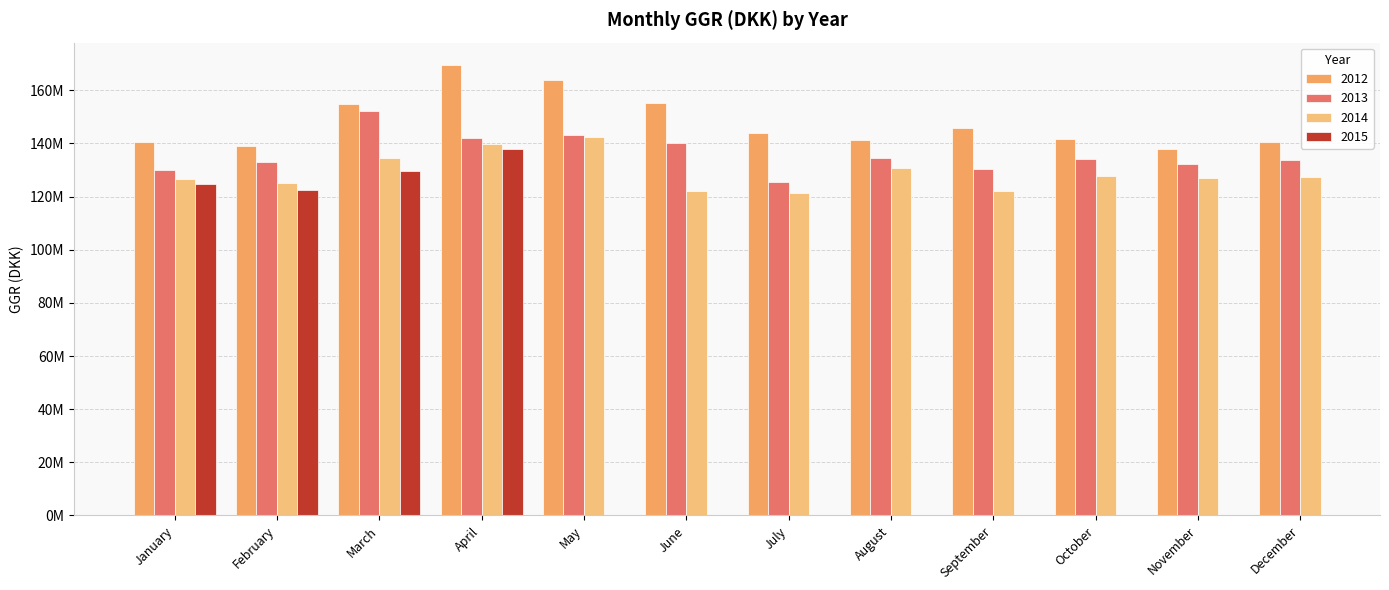

What is the smallest value displayed?

121321027